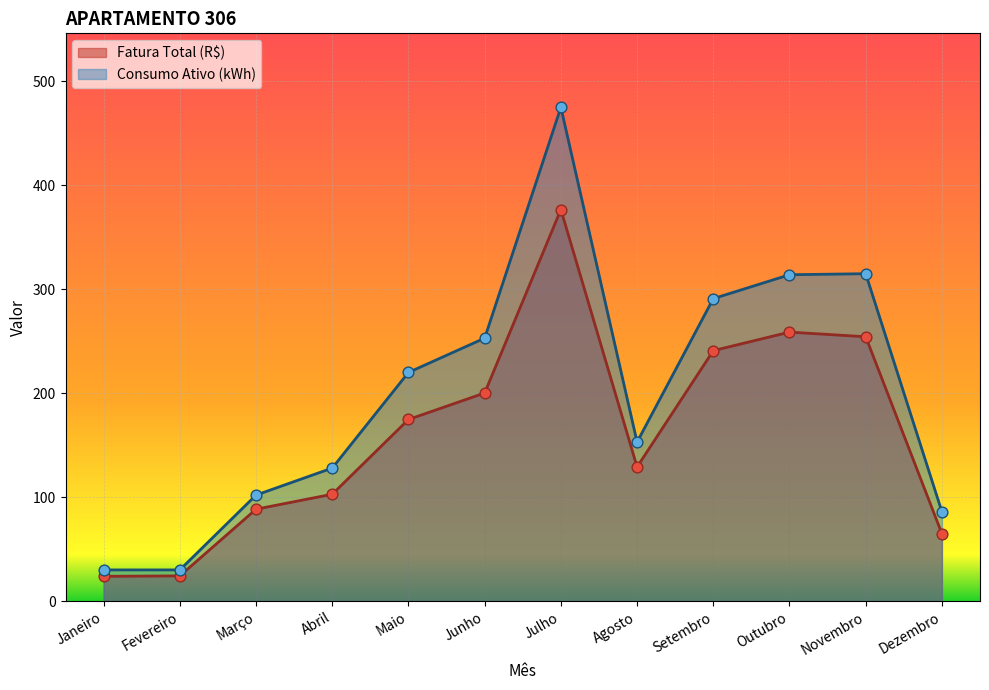

At which category is the sum across all series the highest?

Julho